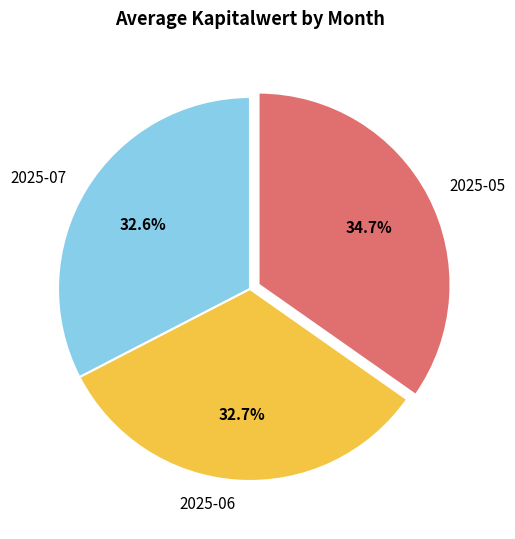

Do 2025-05 and 2025-07 together represent more than half of the pie?

Yes